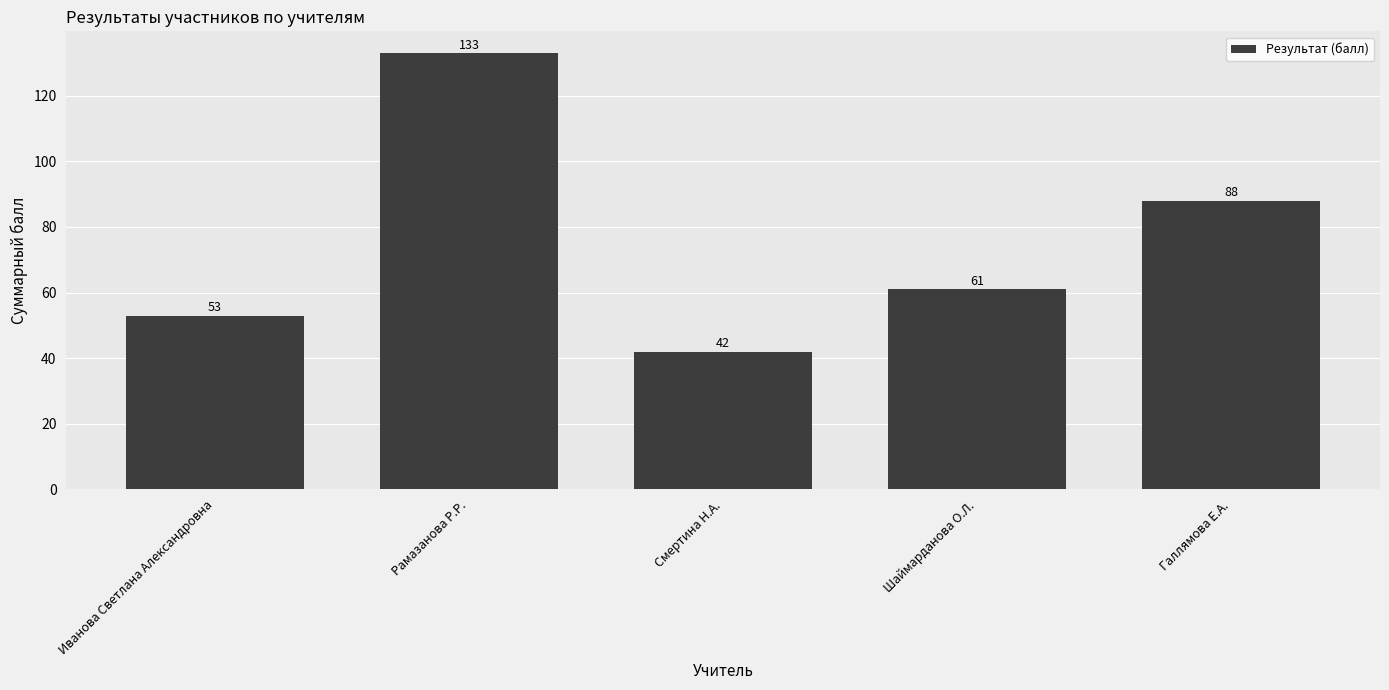

What is the difference between the values at Шаймарданова О.Л. and Рамазанова Р.Р.?

72